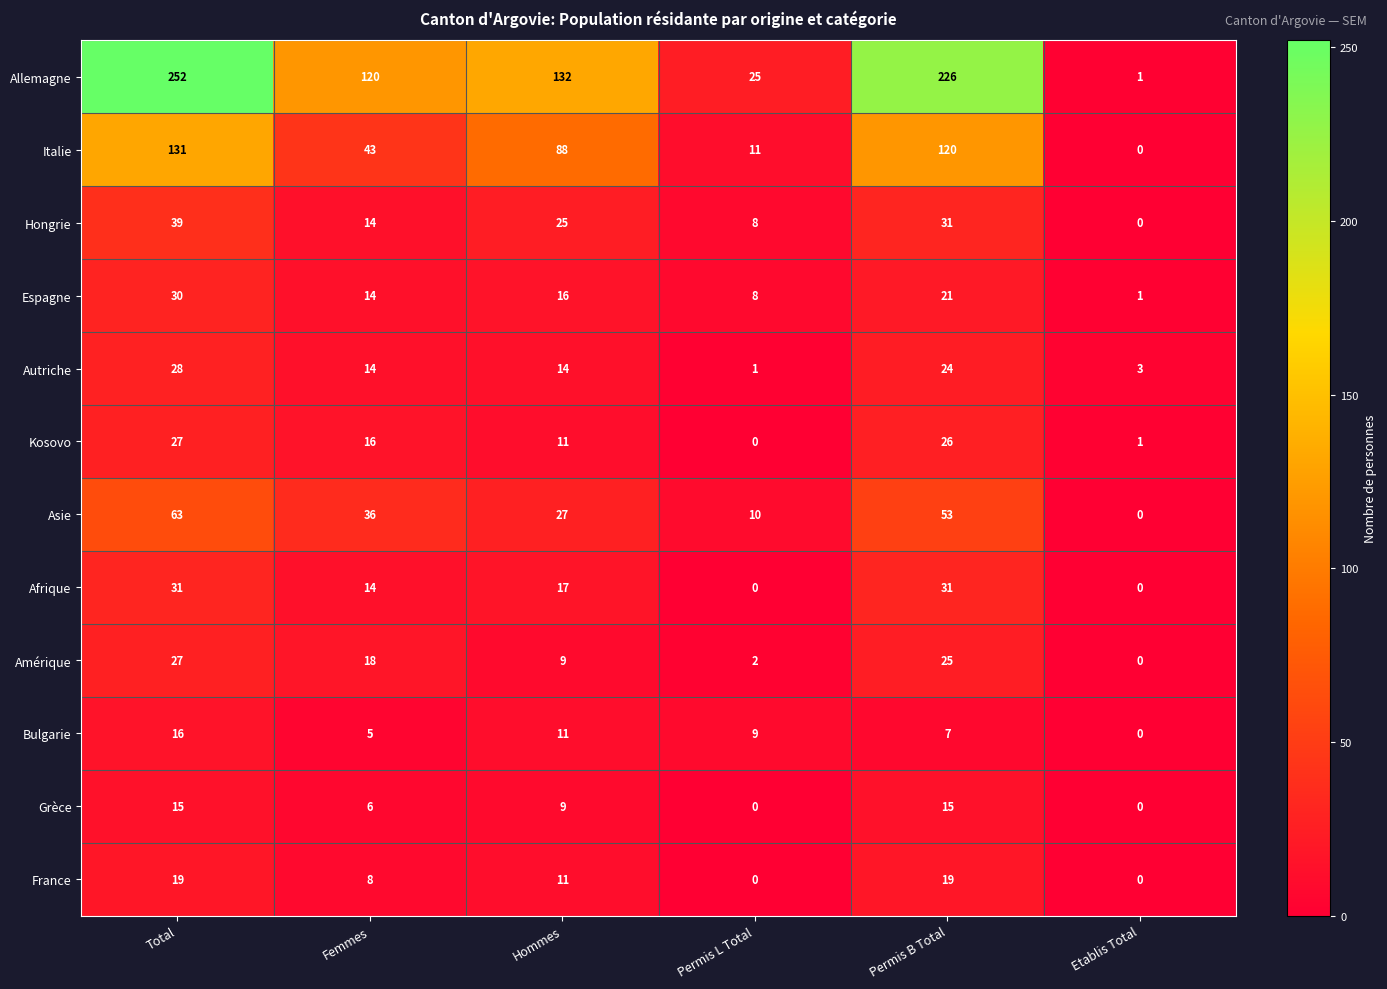

Which series changed the most between Total and Etablis Total?

Allemagne